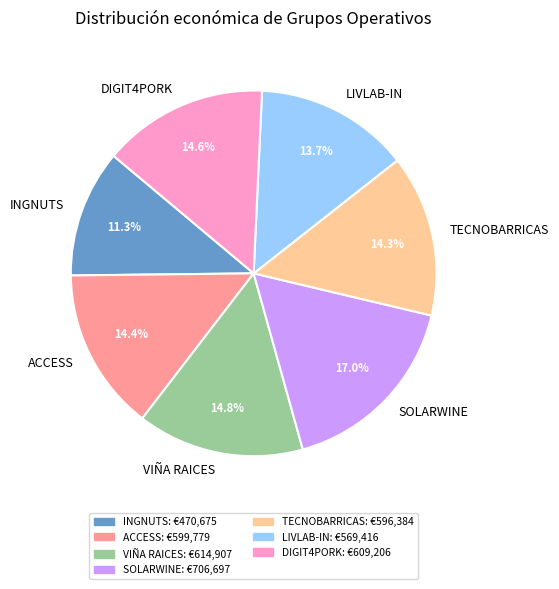

To the nearest percent, what is the average slice percentage?

14%